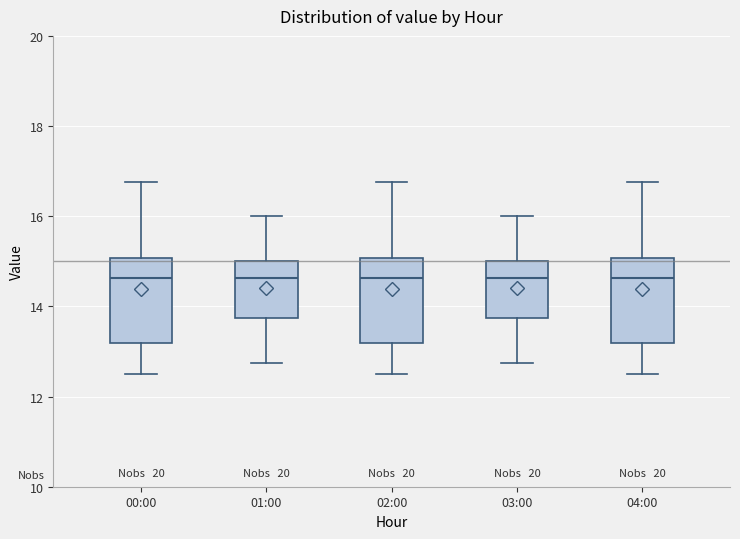

Where does the lower whisker of the box for 02:00 end on the y-axis? The values are not printed on the chart, so give them approximately, as read against the axis.

12.6